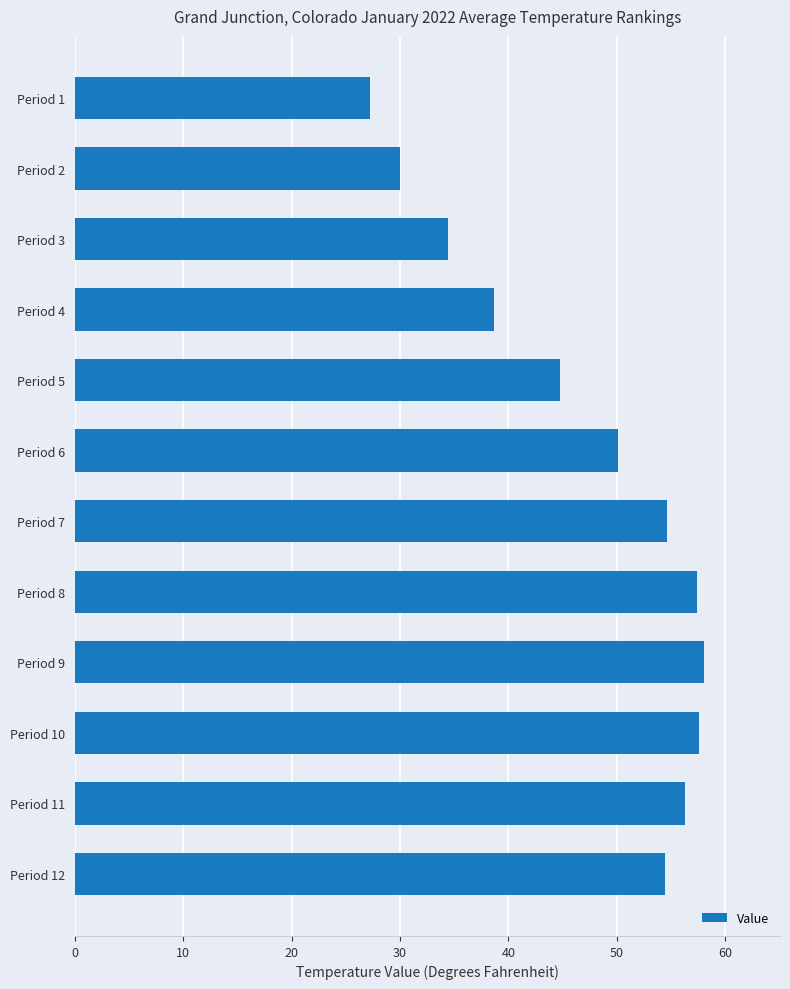

Between Period 9 and Period 12, which is larger?

Period 9